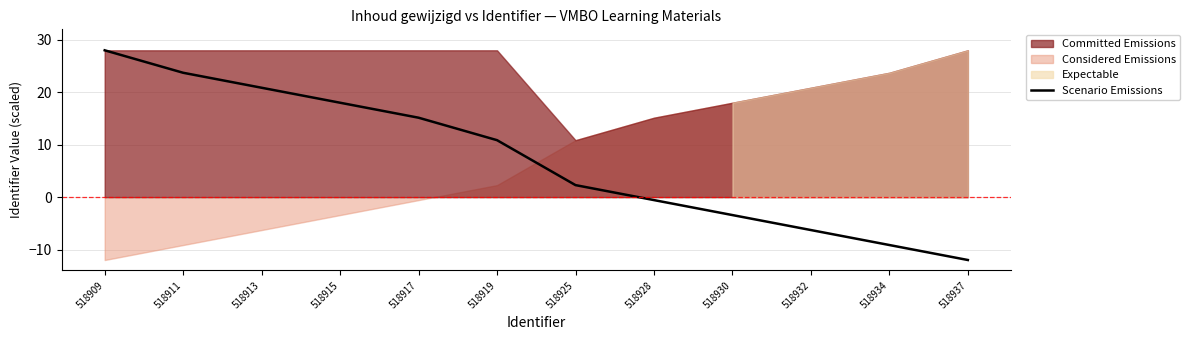

What is the average value?

7.3